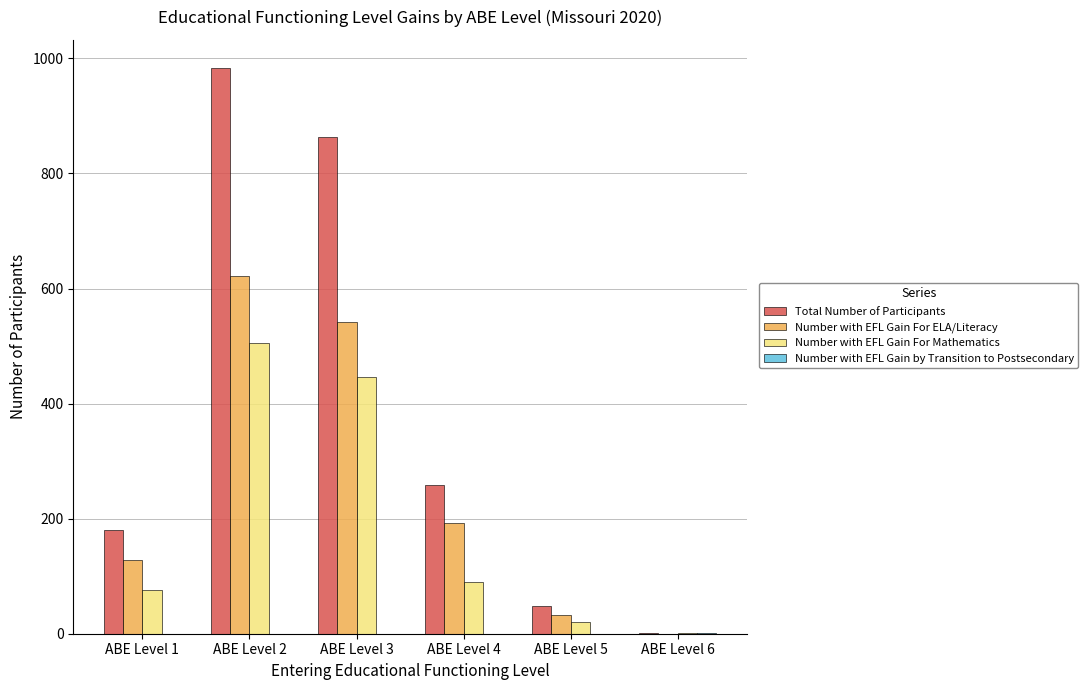

Count the number of categories in the chart.

6